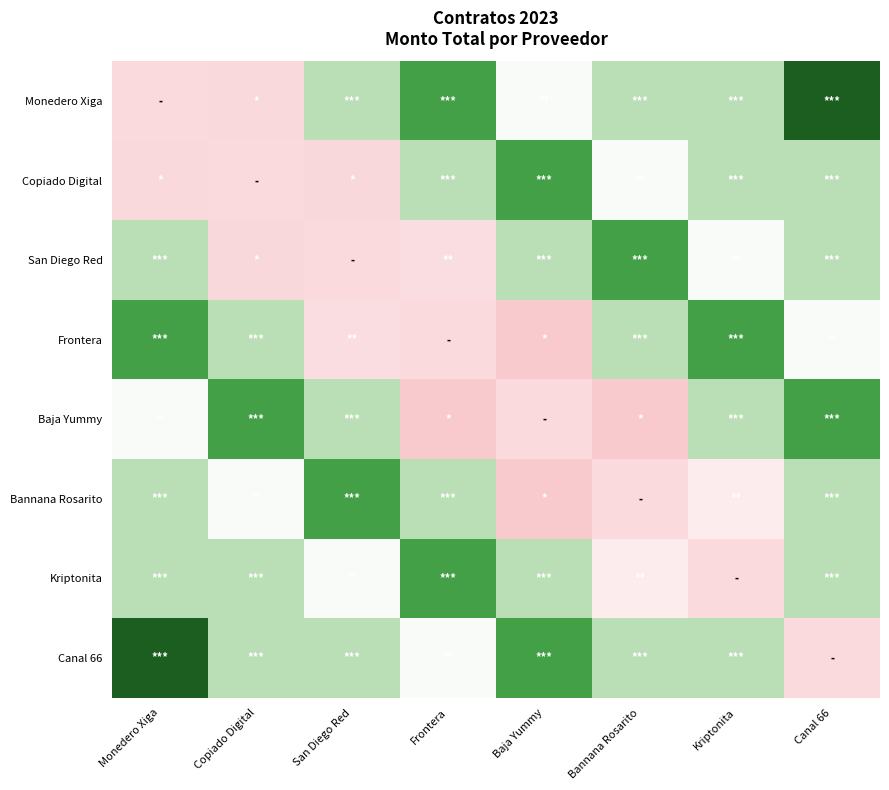

What is the total value across all series at Kriptonita?

685000